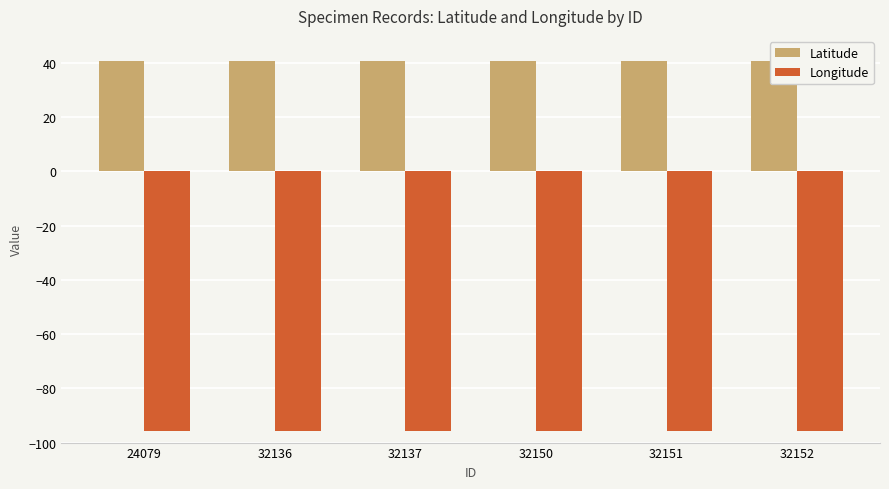

Which has a higher value, 24079 or 32150?

24079